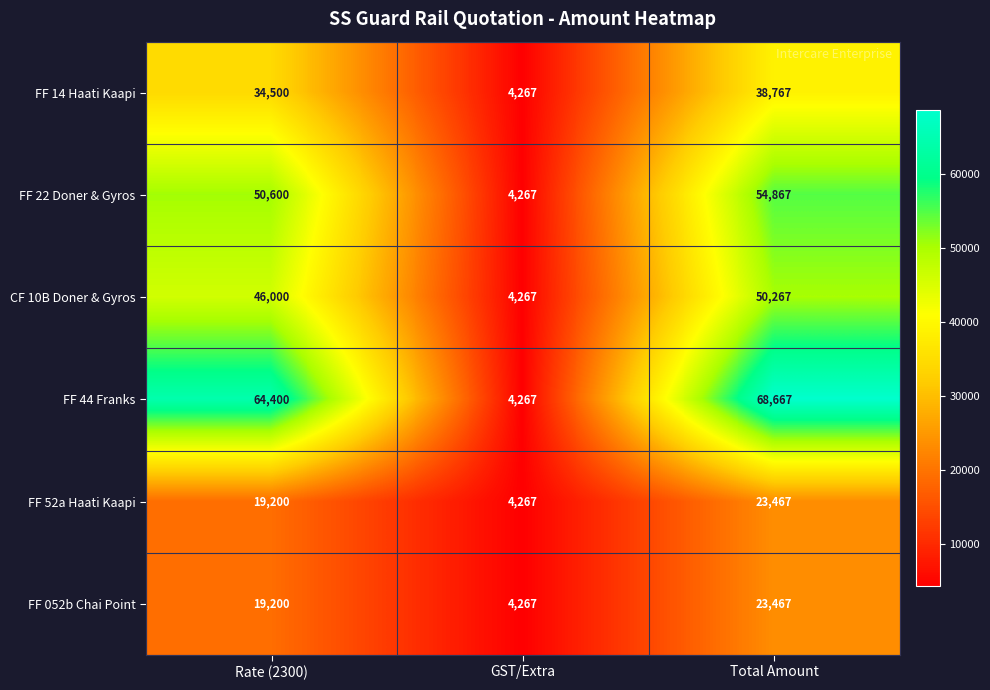

Reading left to right, list all the values displayed in this chart.

FF 14 Haati Kaapi: Rate (2300)=34500	GST/Extra=4267	Total Amount=38767
FF 22 Doner & Gyros: Rate (2300)=50600	GST/Extra=4267	Total Amount=54867
CF 10B Doner & Gyros: Rate (2300)=46000	GST/Extra=4267	Total Amount=50267
FF 44 Franks: Rate (2300)=64400	GST/Extra=4267	Total Amount=68667
FF 52a Haati Kaapi: Rate (2300)=19200	GST/Extra=4267	Total Amount=23467
FF 052b Chai Point: Rate (2300)=19200	GST/Extra=4267	Total Amount=23467